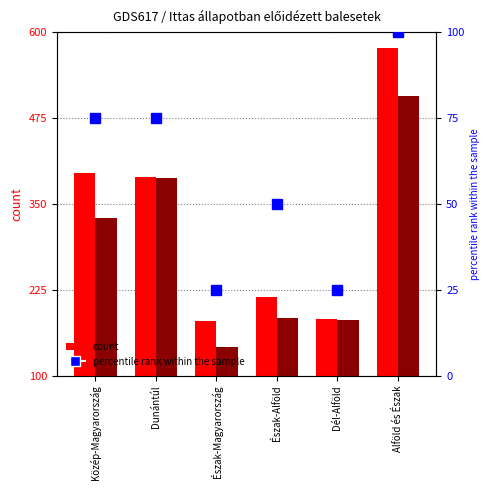

At Észak-Alföld, list the series in order from smallest to largest.

percentile rank within the sample, 2021 I–IV. negyedév, 2020 I–IV. negyedév